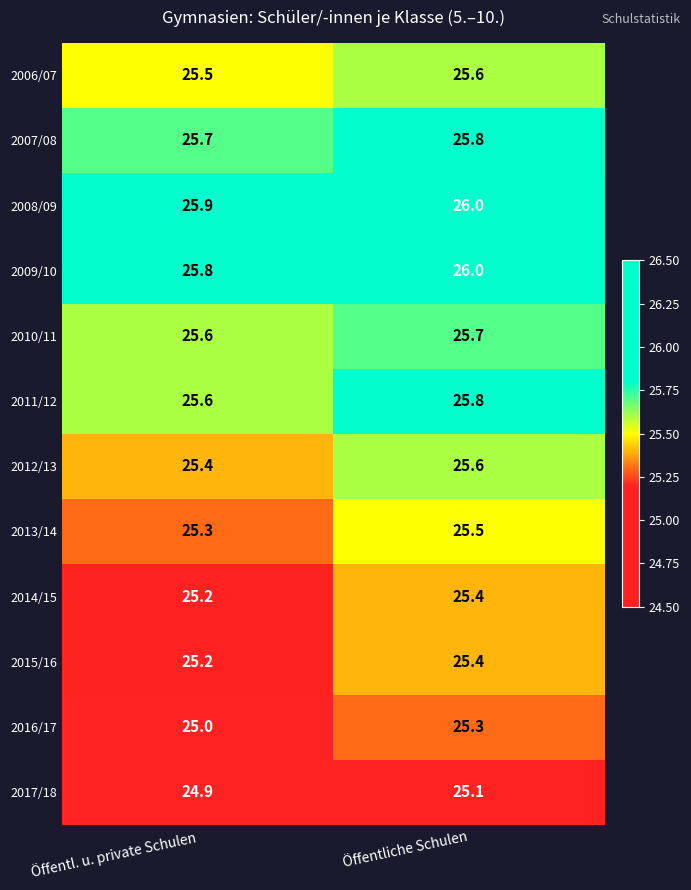

At which label is 2008/09 closest to 25?

Öffentl. u. private Schulen